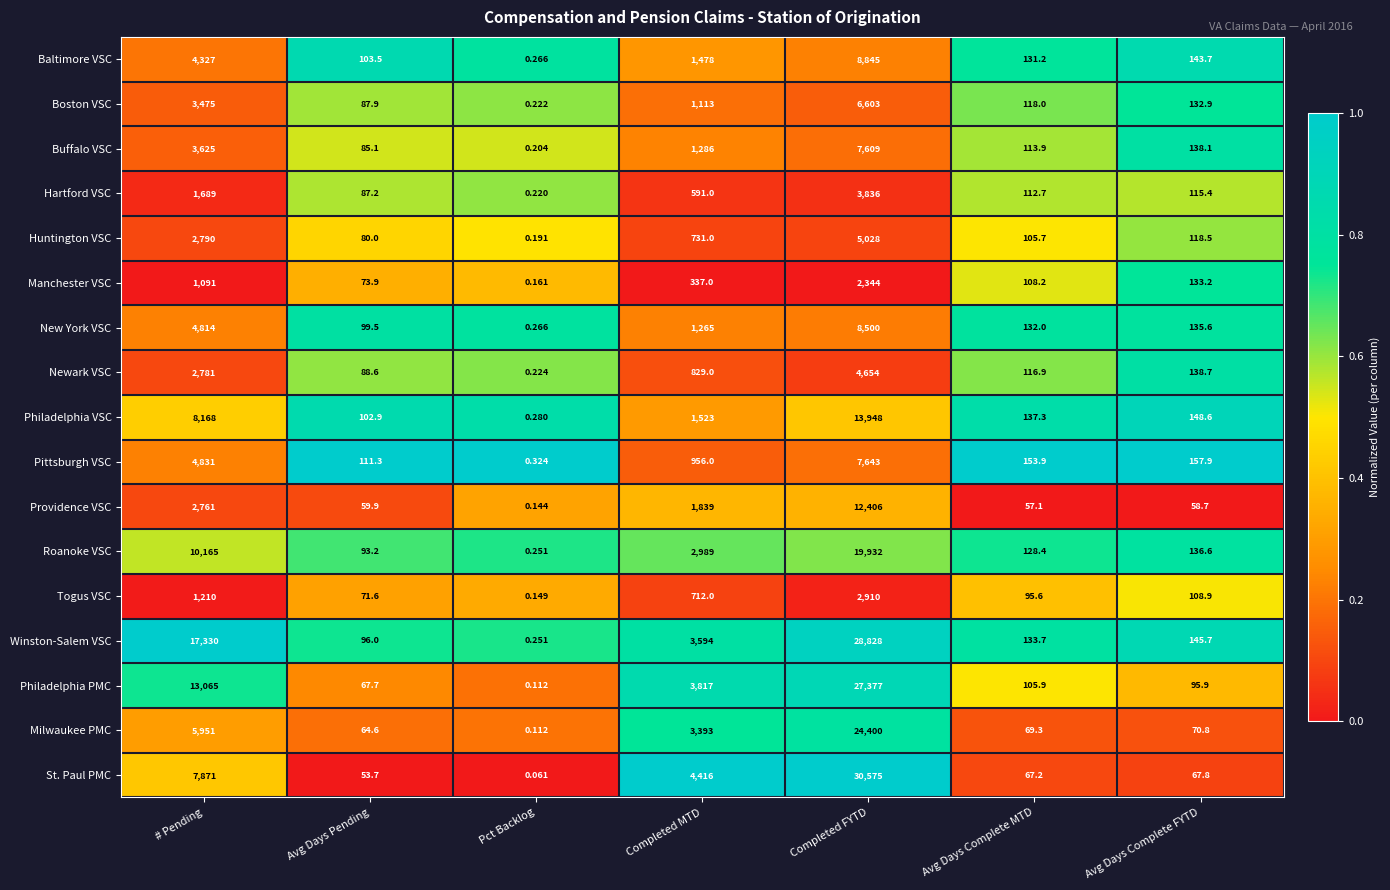

Between # Pending and Pct Backlog, which series saw the biggest shift?

Winston-Salem VSC